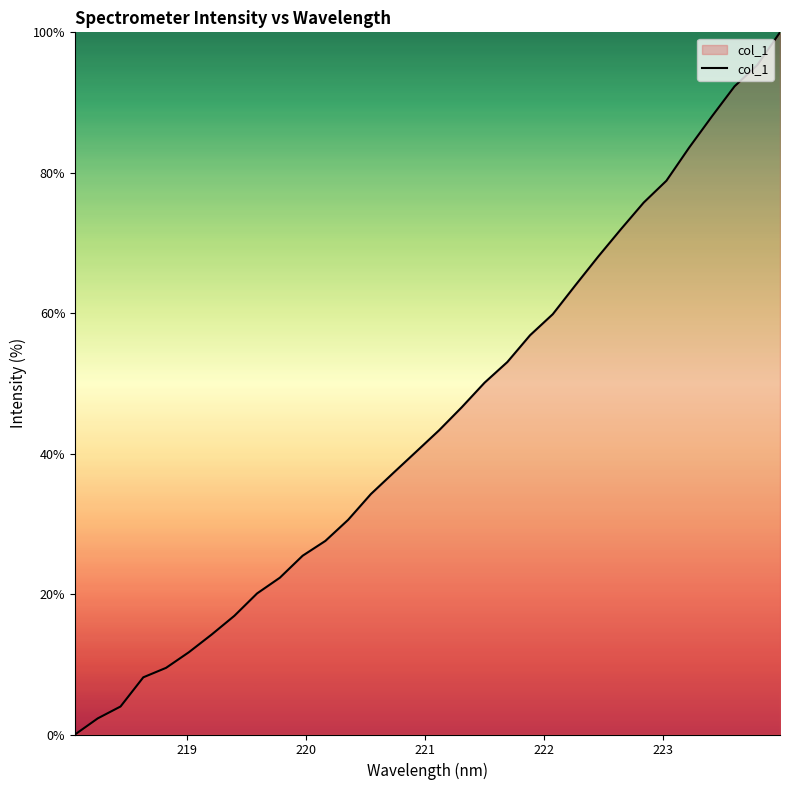

Reading right to left, transcribe all the data shown in this chart.

100.0	95.3	92.3	88.0	83.6	78.9	75.8	72.0	68.1	64.0	59.9	56.9	53.0	50.1	46.6	43.3	40.3	37.3	34.2	30.6	27.6	25.5	22.3	20.1	16.9	14.2	11.7	9.5	8.1	4.0	2.3	0.0